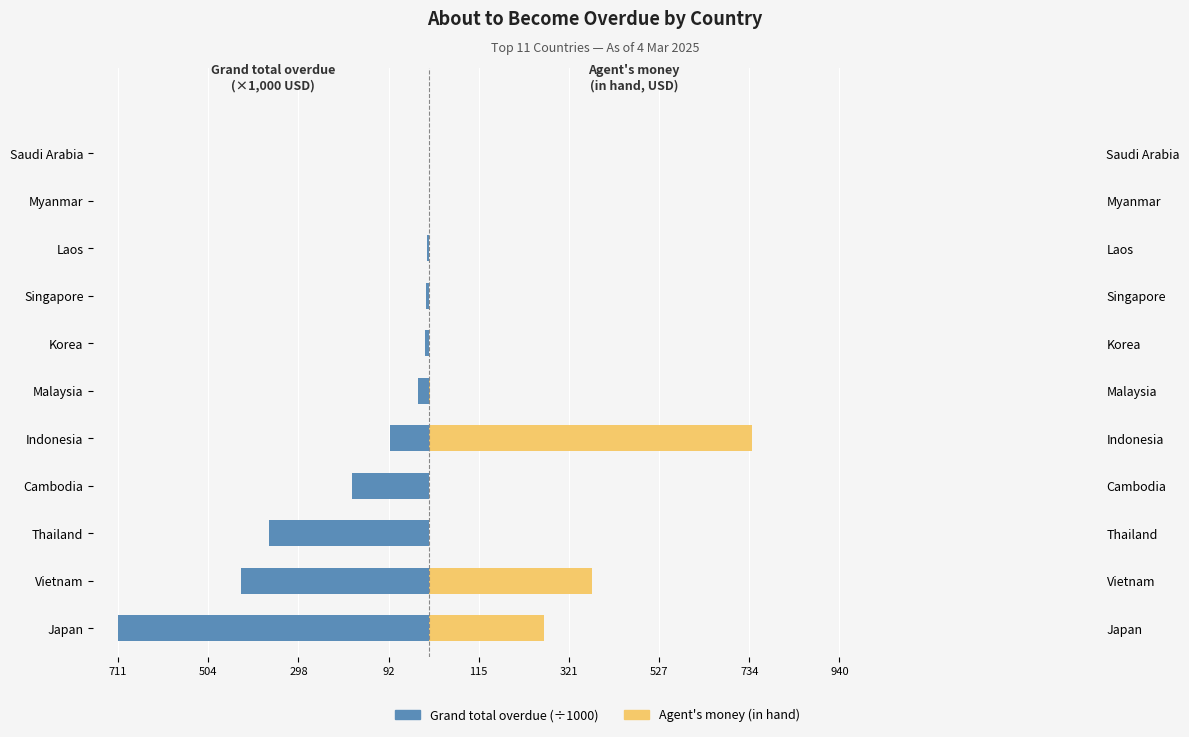

True or false: Grand total overdue has a value of -4.1 at Singapore.

False